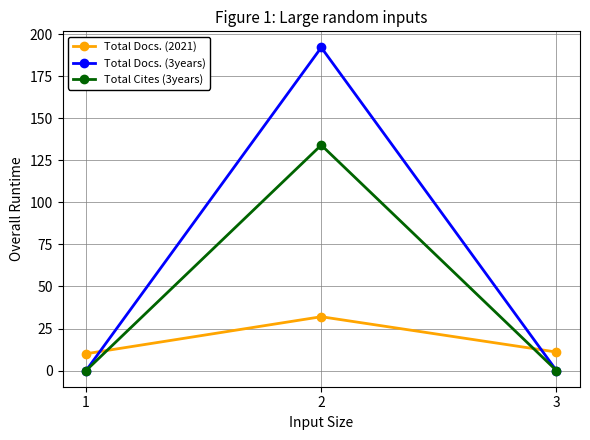

How many data points in Total Docs. (2021) are less than 11?

1